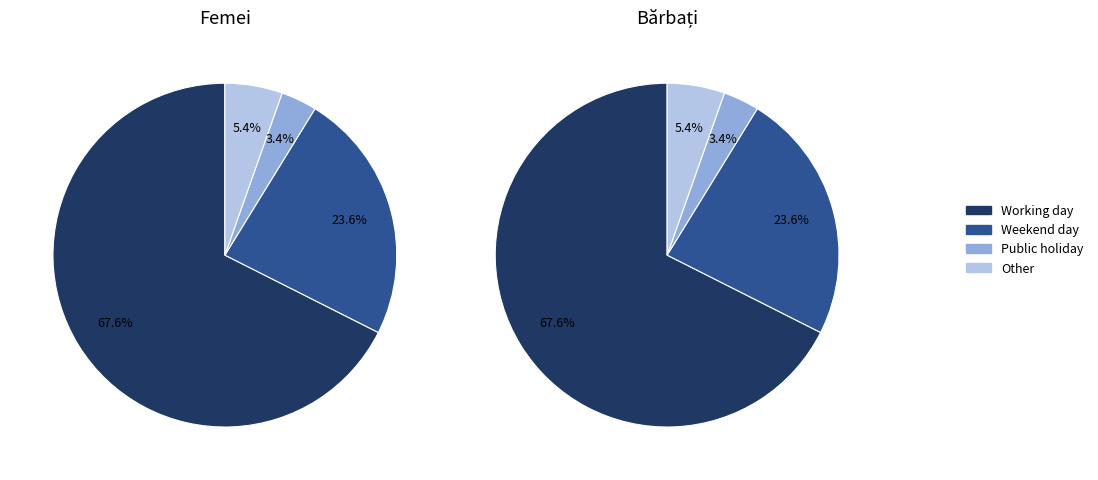

To the nearest percent, what percentage of the pie is Other?

5%